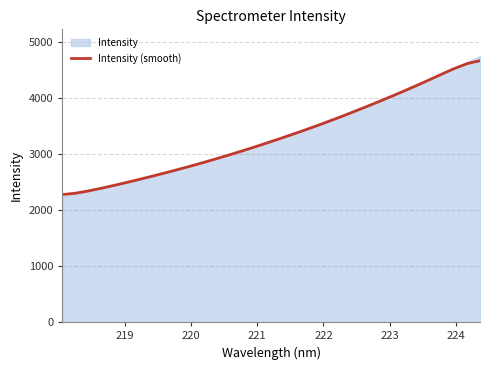

How many data points does each series have?

34